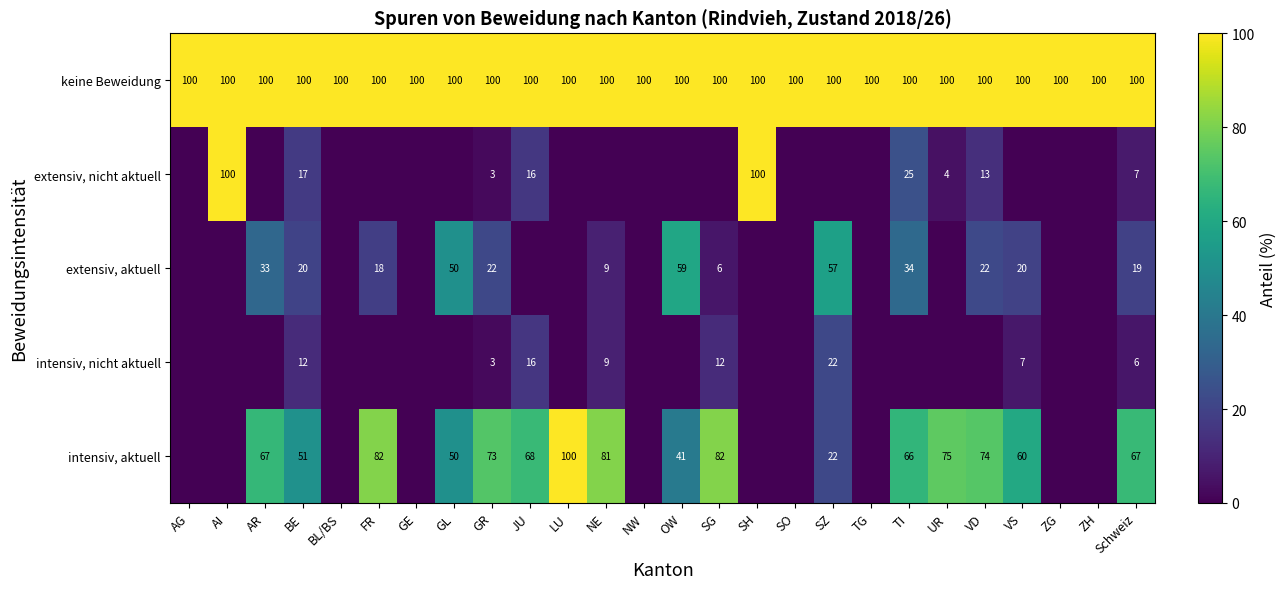

What is the highest value of the keine Beweidung series?

100